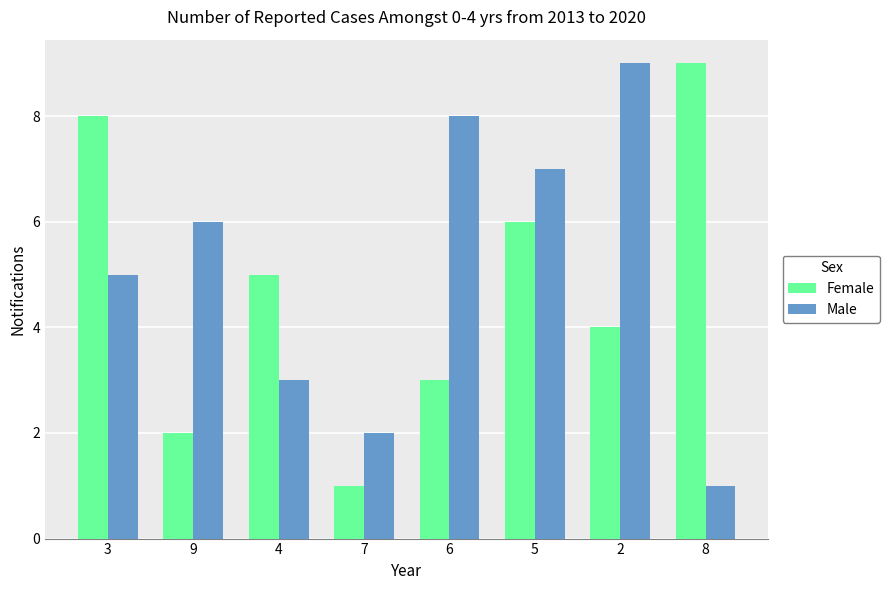

How many bars are there in total?

16